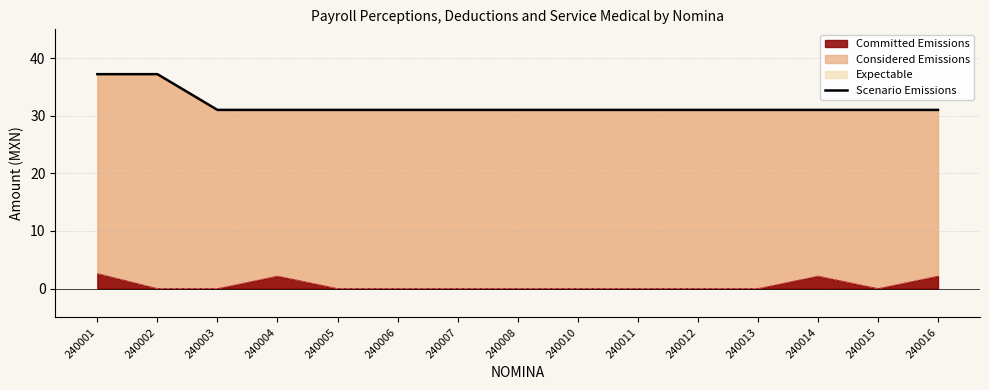

Which label corresponds to the largest value in the chart?

240001